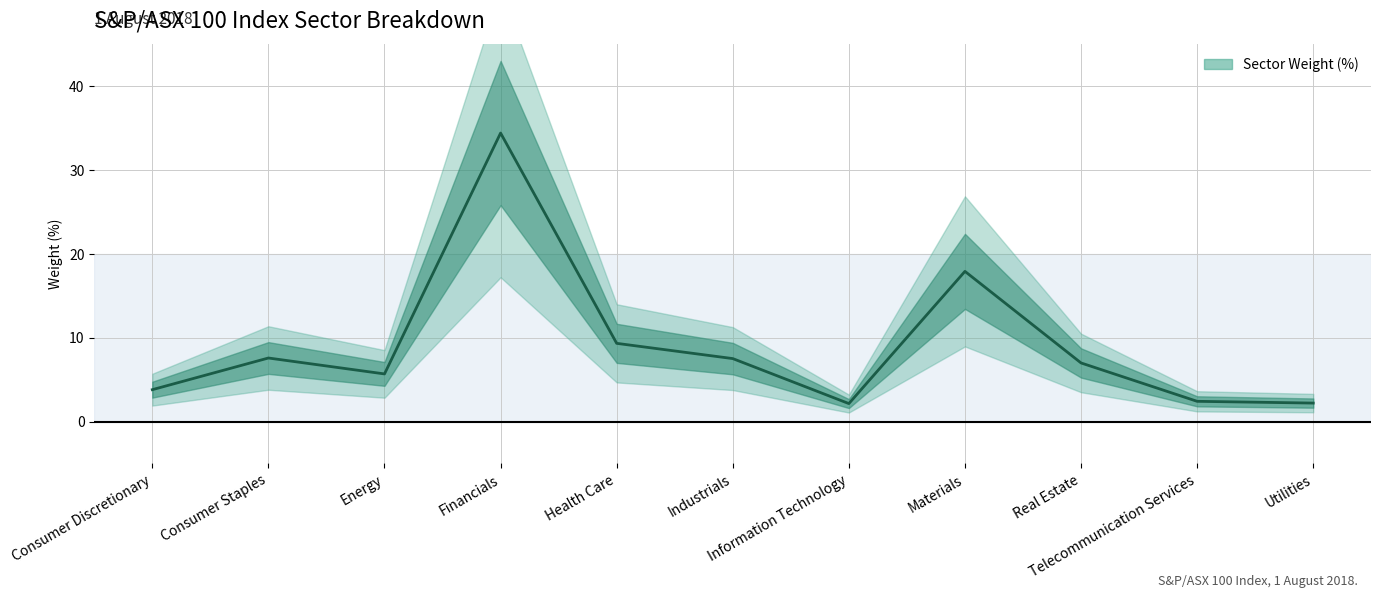

How many values exceed 6?

6